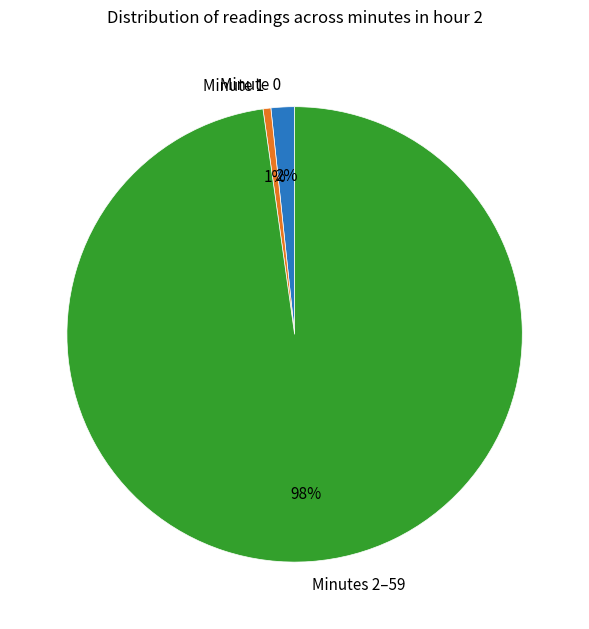

Does any single category account for the majority?

Yes